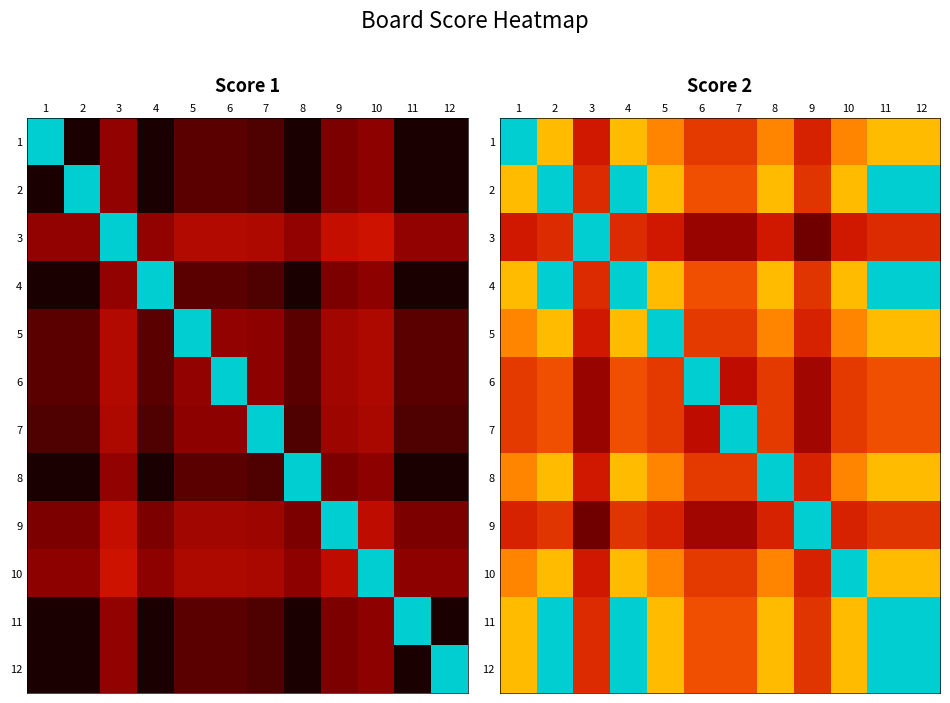

The 4 series shows 1.0 at 5. True or false?

False